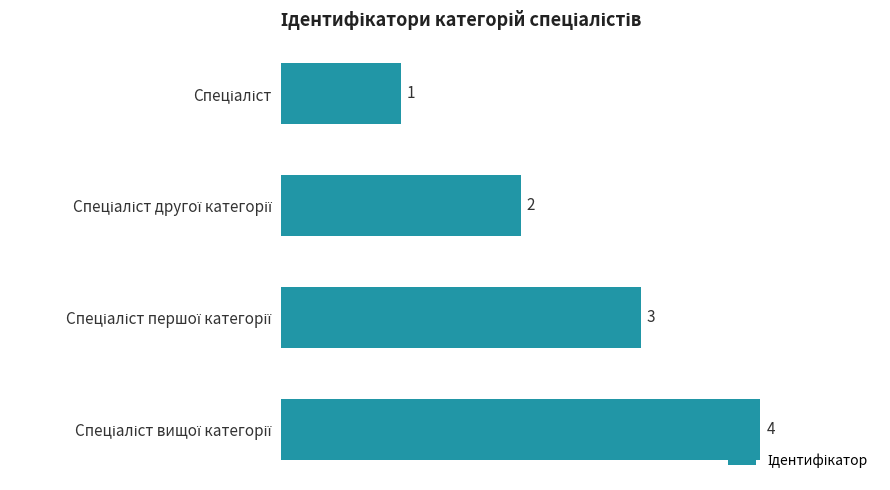

Count the values in the range 2 to 4.

3